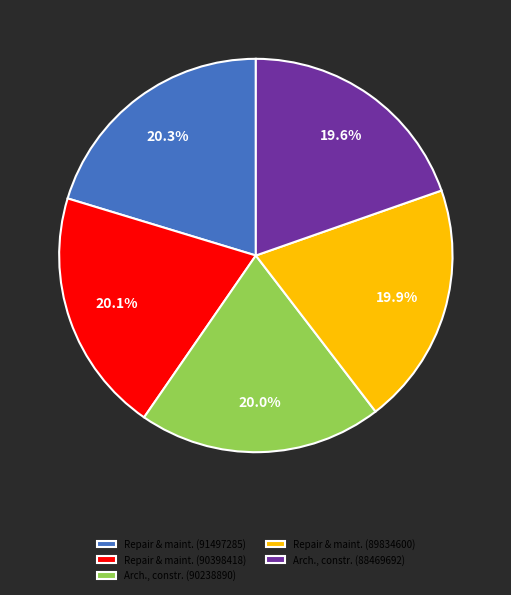

Which has a higher value, Arch., constr. (88469692) or Repair & maint. (91497285)?

Repair & maint. (91497285)